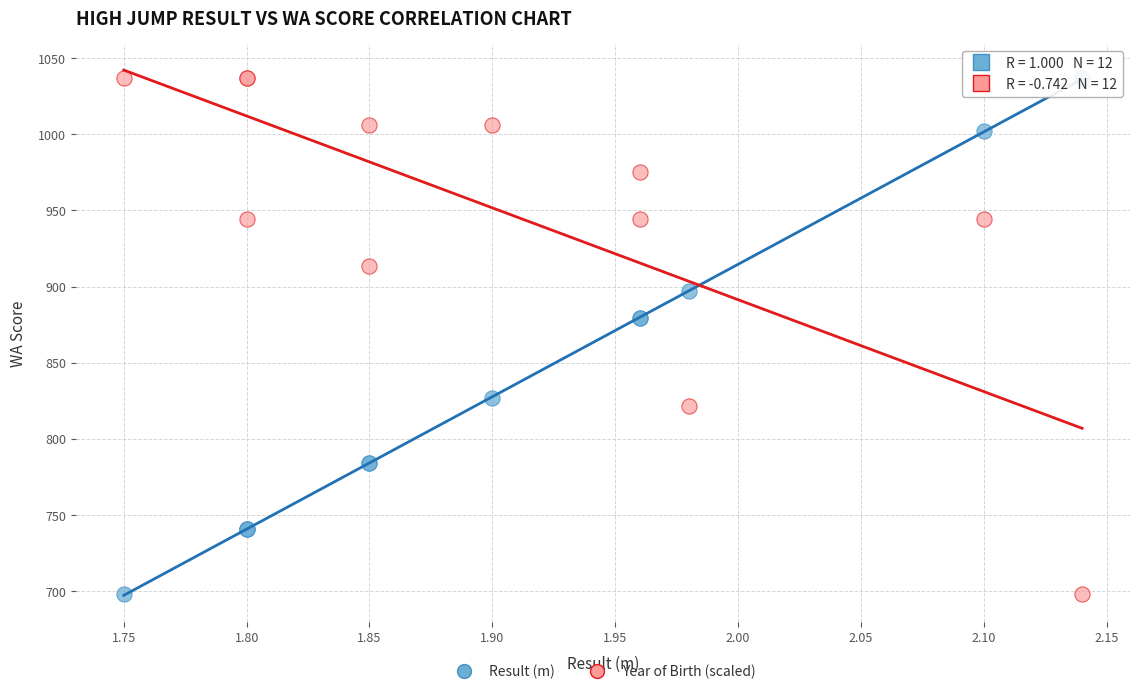

What is the X range (max minus min) for the scatter plot?

0.4